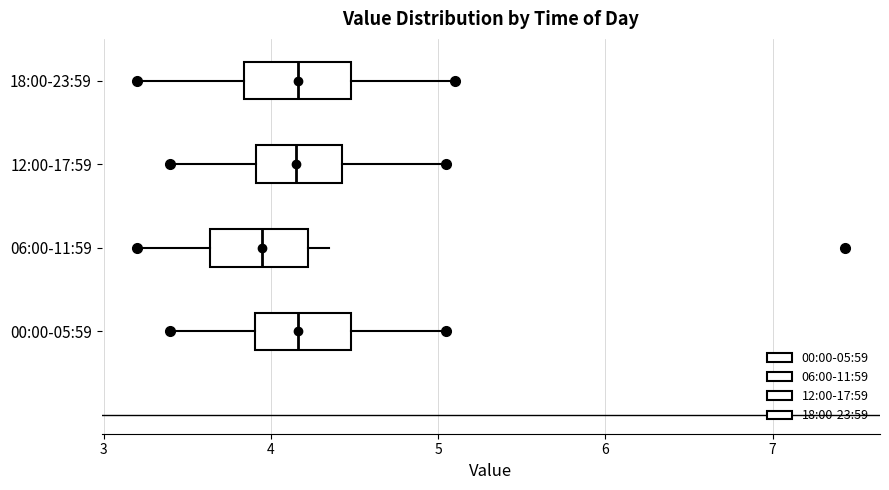

Reading bottom to top, read every box against the x-axis: the position of its median line, the range the box covers, and the ends of its whiskers. The values are not printed on the chart, so give them approximately, as read against the axis.

00:00-05:59: median 4.2, box 3.9 to 4.5, whiskers 3.4 to 5.1
06:00-11:59: median 4.0, box 3.6 to 4.2, whiskers 3.2 to 4.4
12:00-17:59: median 4.2, box 3.9 to 4.4, whiskers 3.4 to 5.1
18:00-23:59: median 4.2, box 3.8 to 4.5, whiskers 3.2 to 5.1